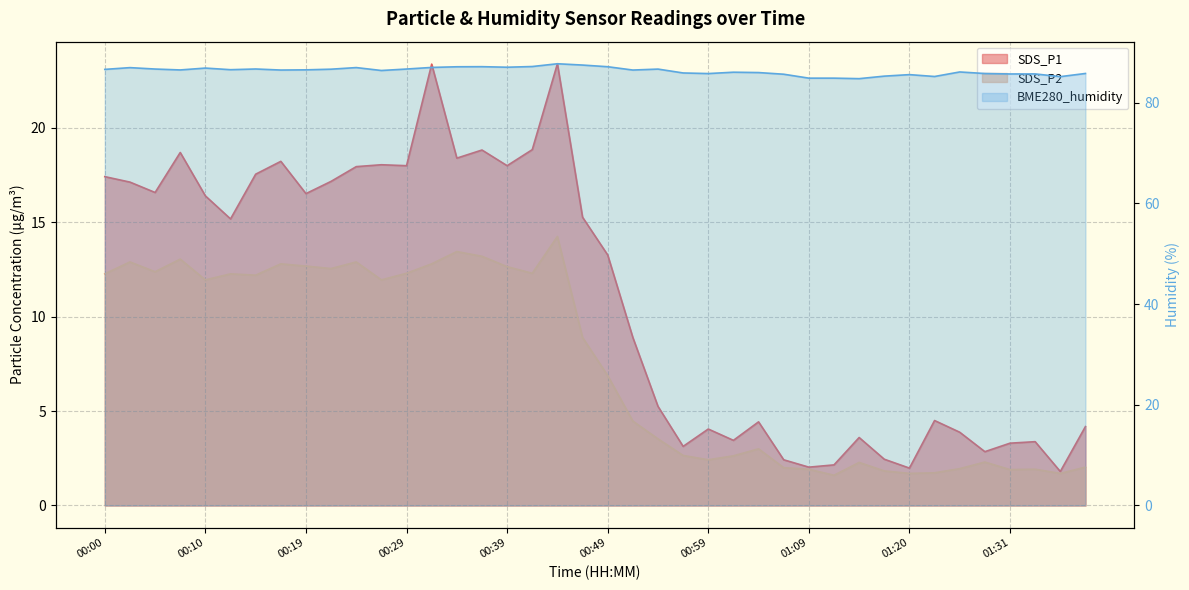

Which series has the widest spread of values?

SDS_P1